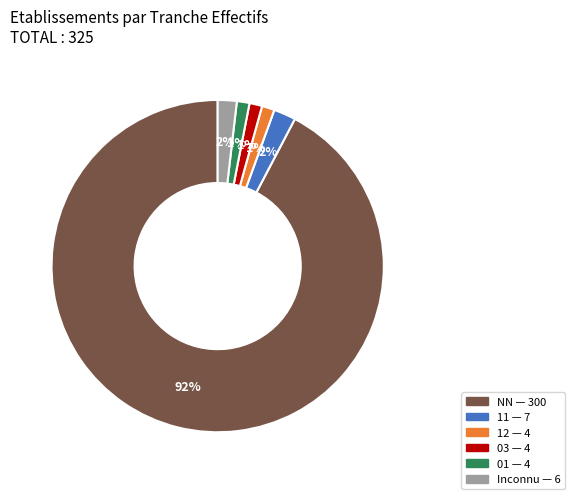

To the nearest percent, what is the average slice percentage?

17%